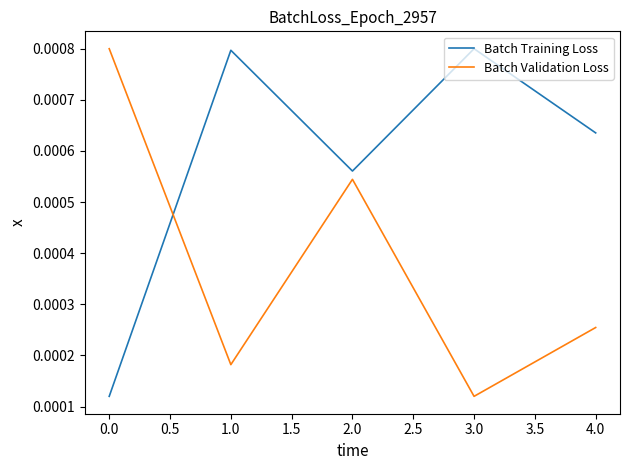

Rank the series at 1.0 from highest to lowest value.

Batch Training Loss, Batch Validation Loss